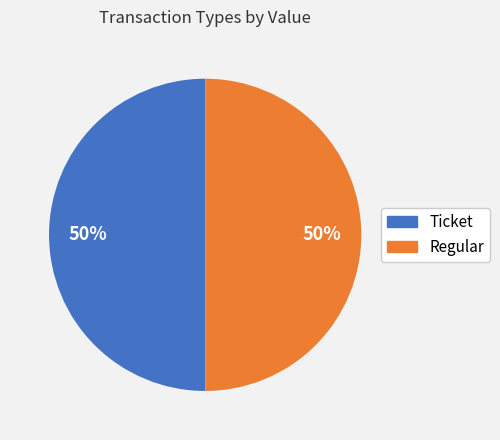

To the nearest percent, what percentage of the pie is Ticket?

50%